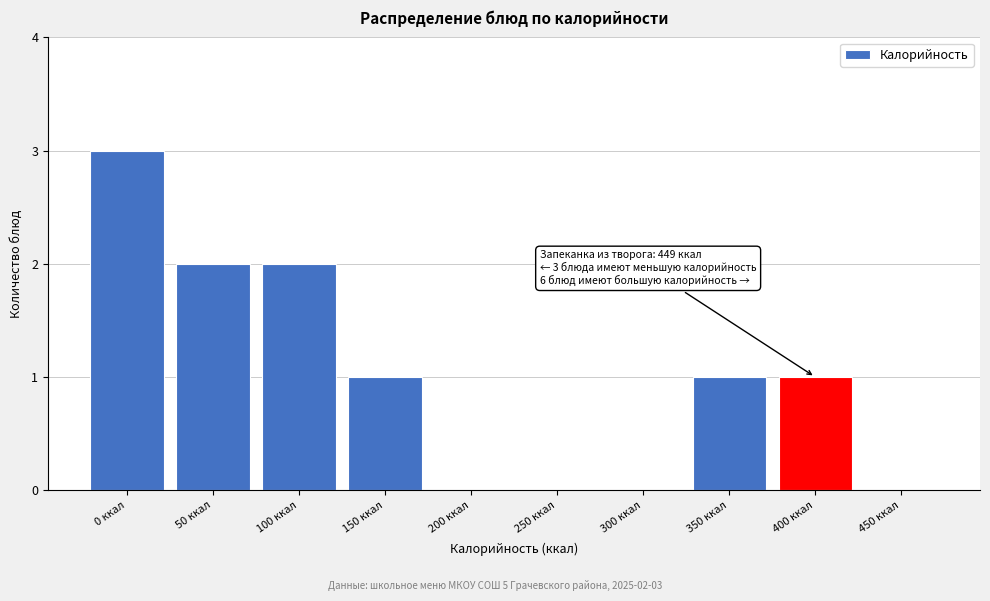

Reading left to right, transcribe all the data shown in this chart.

0 ккал=3	50 ккал=2	100 ккал=2	150 ккал=1	200 ккал=0	250 ккал=0	300 ккал=0	350 ккал=1	400 ккал=1	450 ккал=0